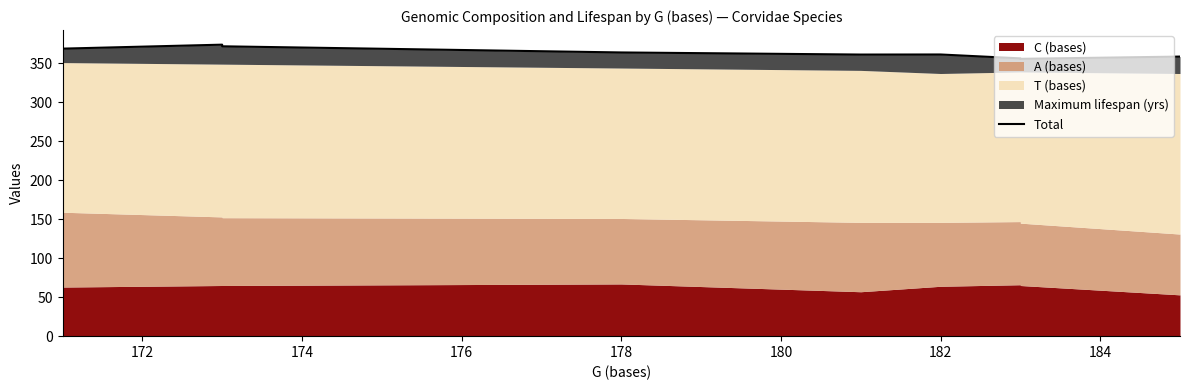

How many lines are shown in the chart?

1